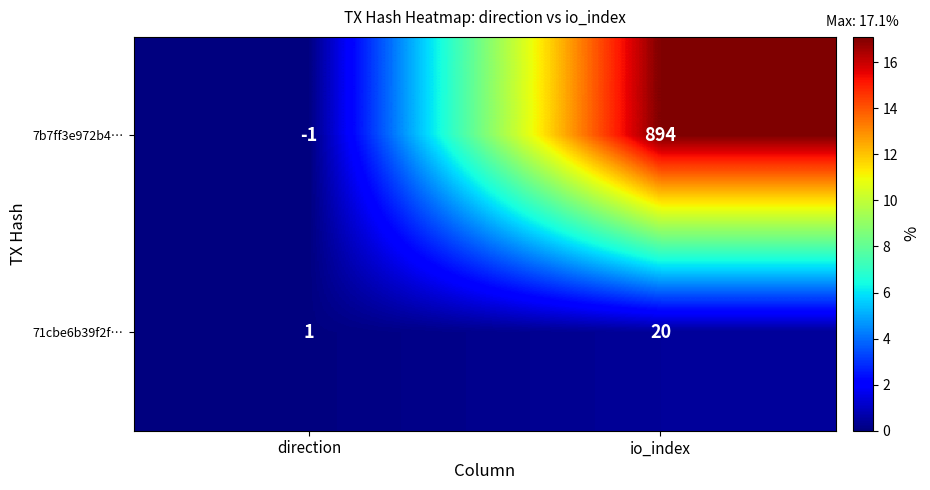

What is the sum of the 71cbe6b39f2f… values at direction and io_index?

21